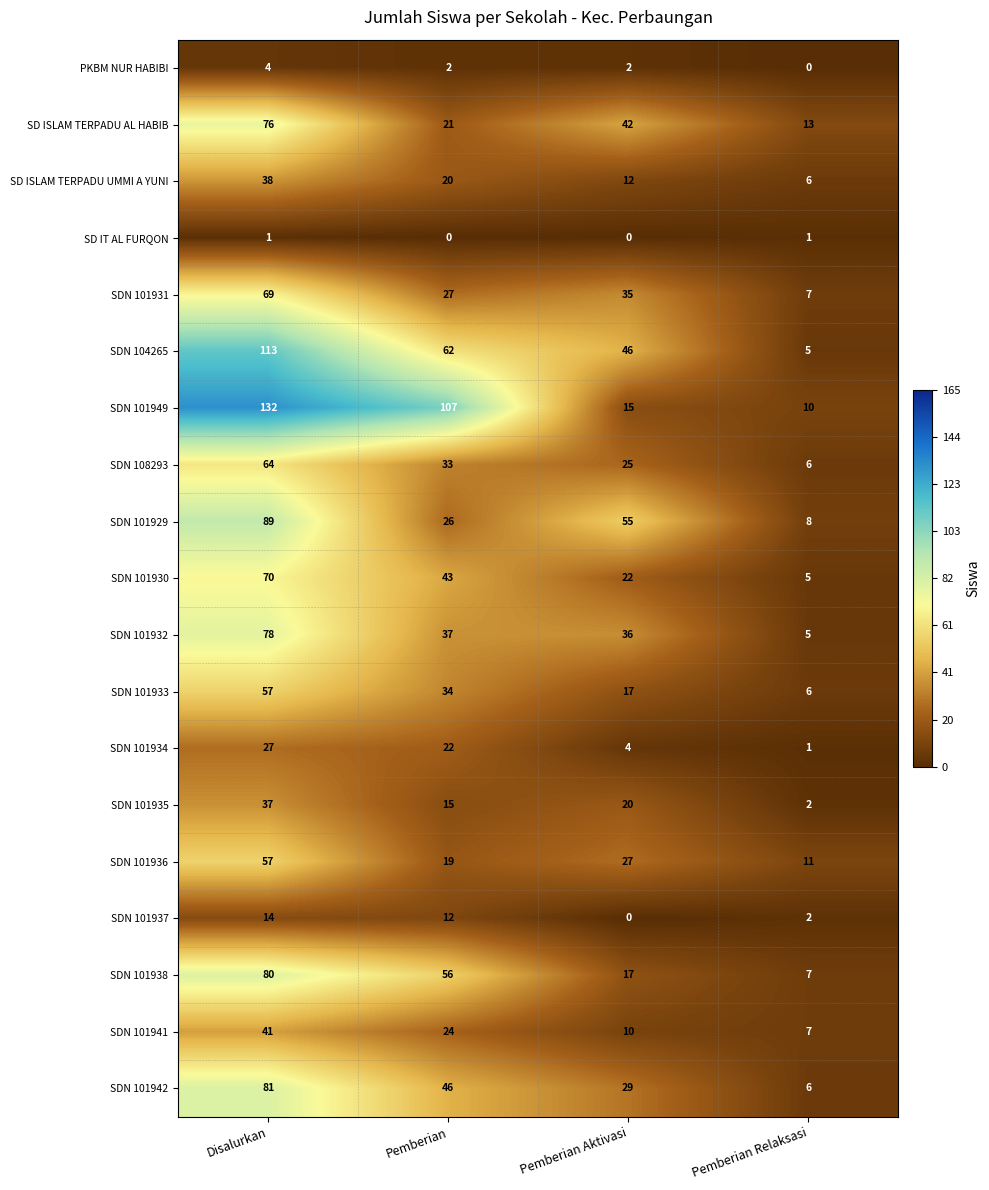

Is it true that SDN 101933 equals 4 at Pemberian Relaksasi?

False